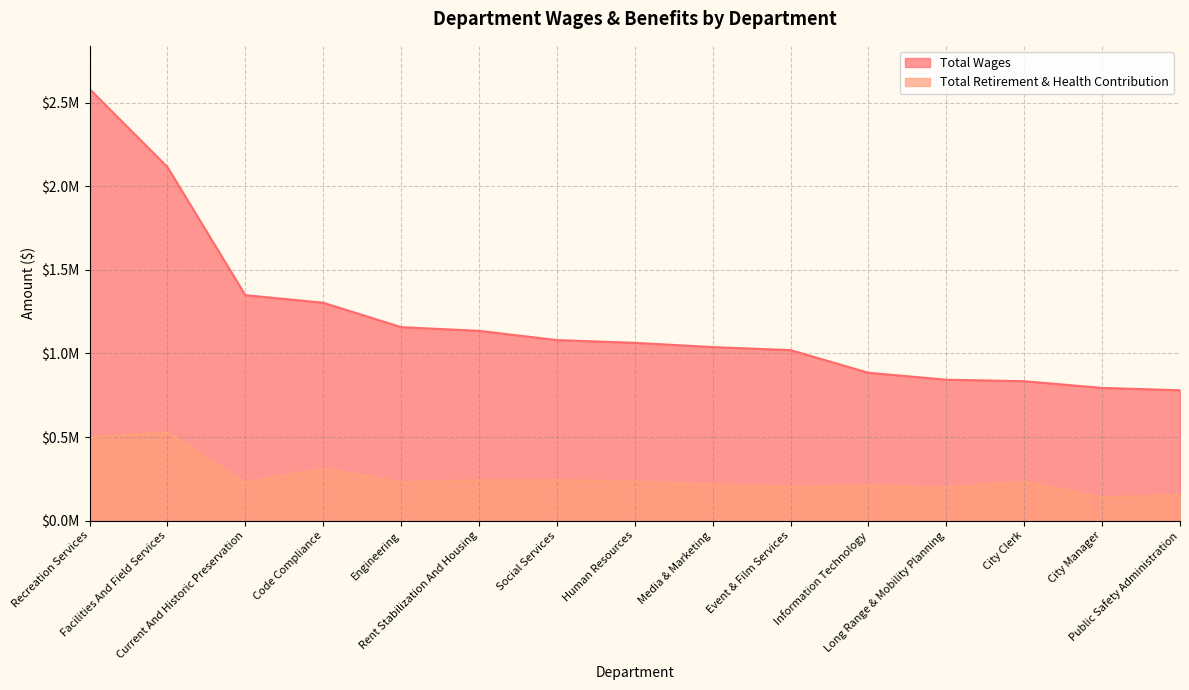

True or false: Total Wages and Total Retirement & Health Contribution cross at least once.

False